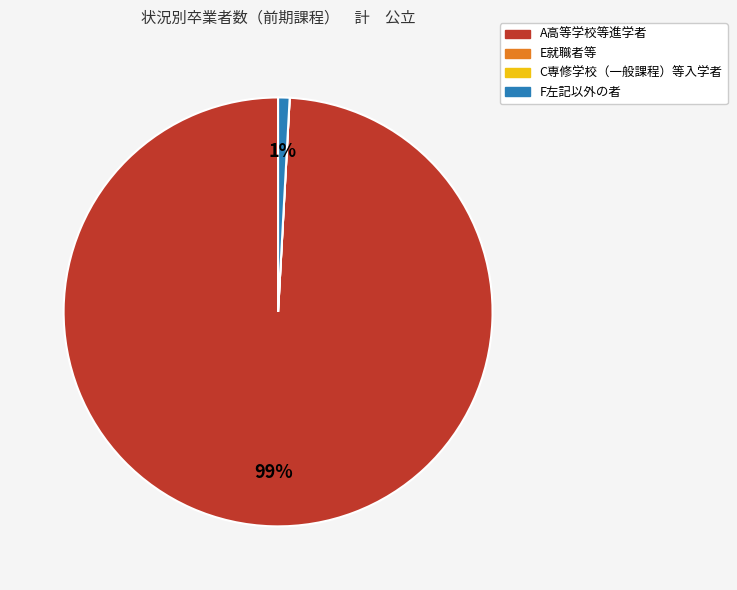

Which category has the biggest portion of the pie?

A高等学校等進学者